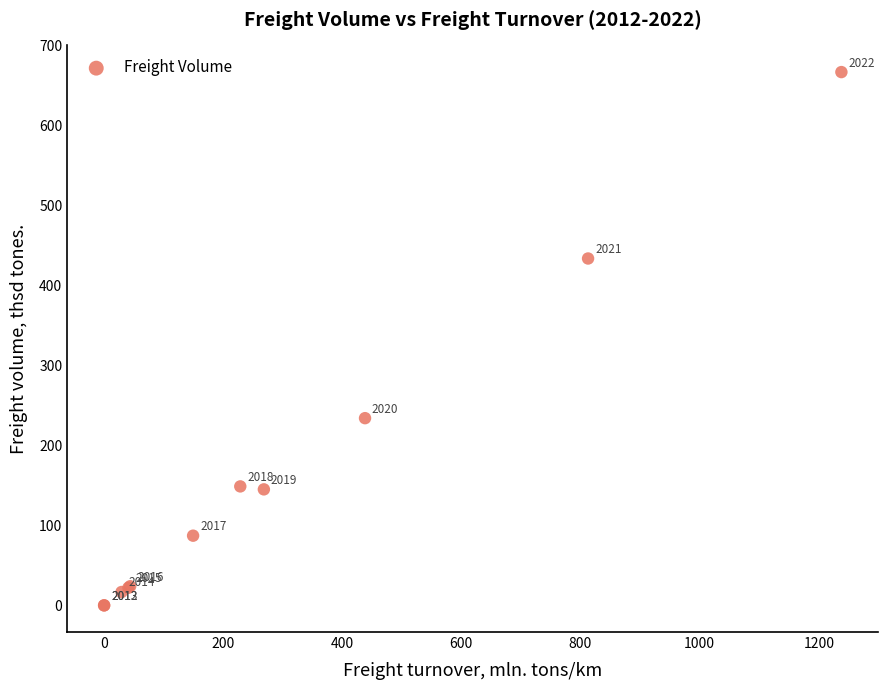

What Y value in the scatter plot is closest to 333?

234.4